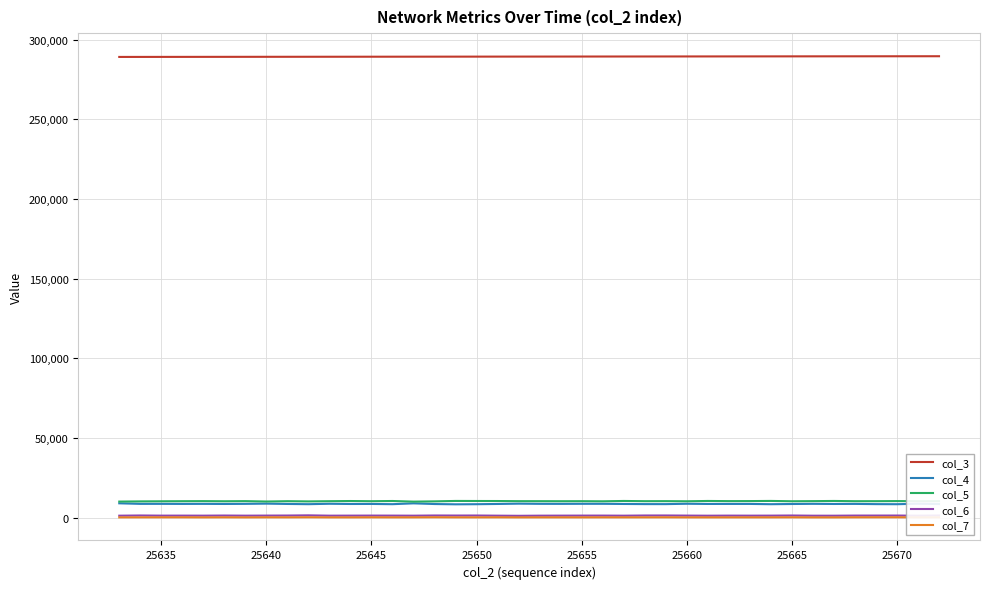

True or false: col_6 and col_5 intersect in this chart.

False